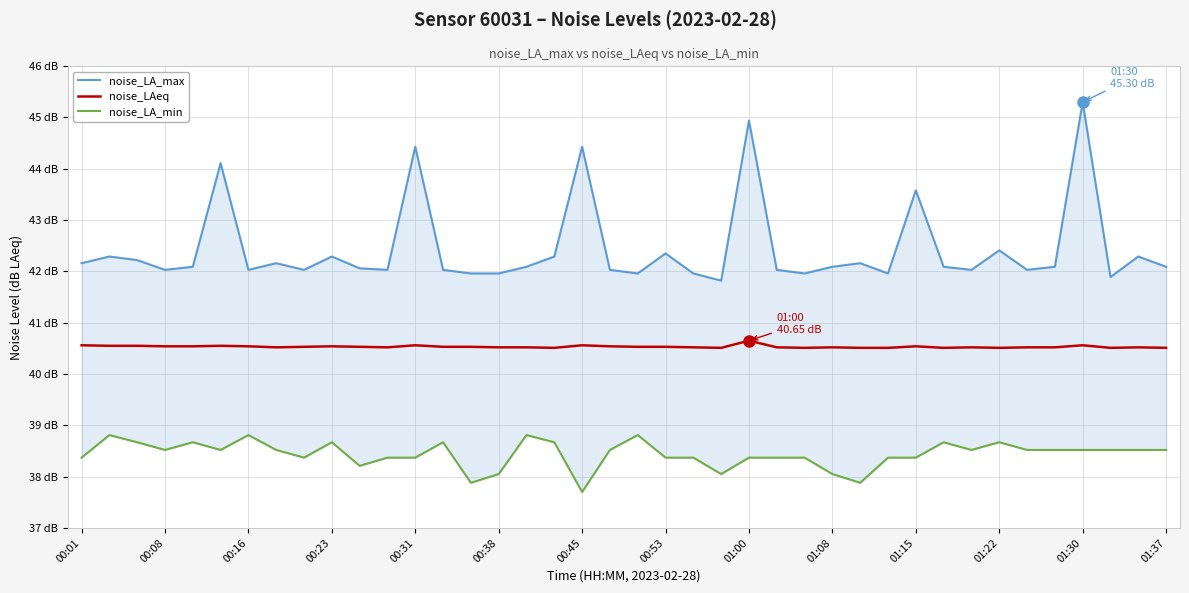

The value of noise_LA_max at 17 is 63.3. True or false?

False